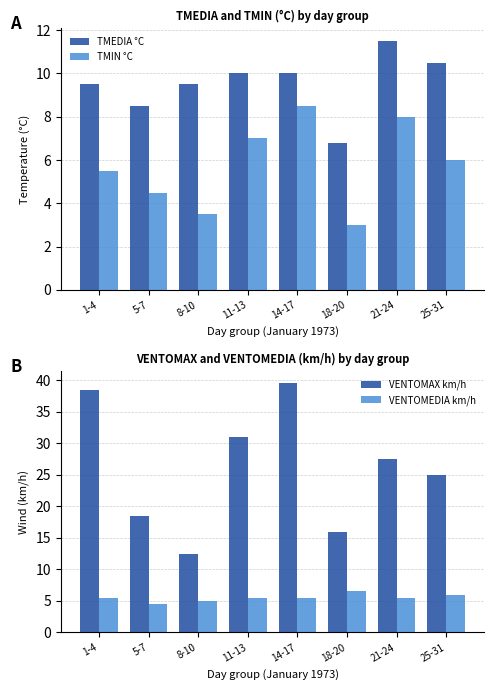

True or false: VENTOMAX km/h has a value of 19.9 at 8-10.

False